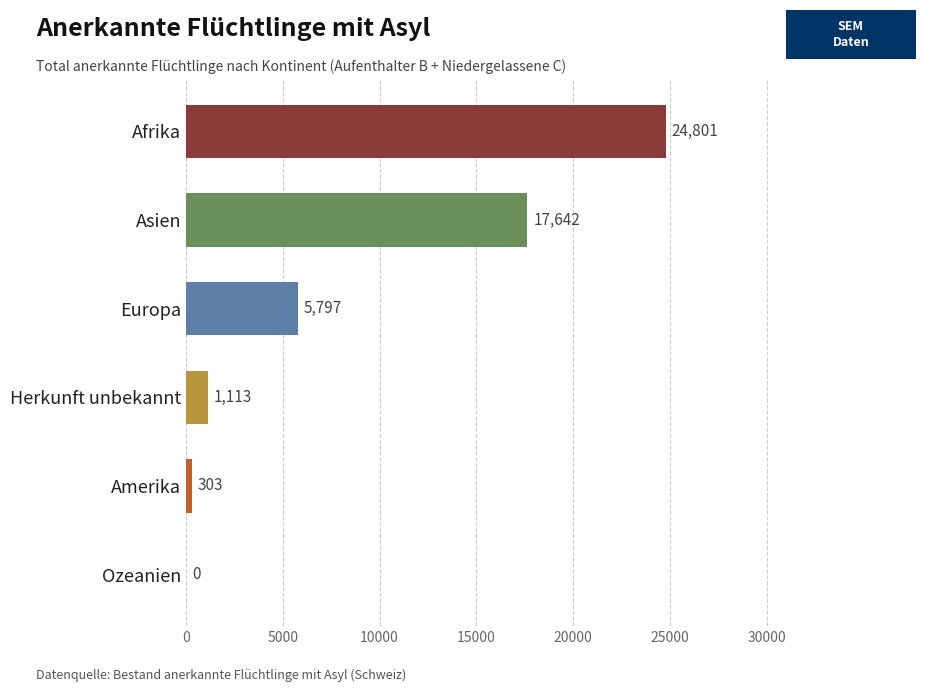

The chart shows a value of 15048 at Afrika. True or false?

False